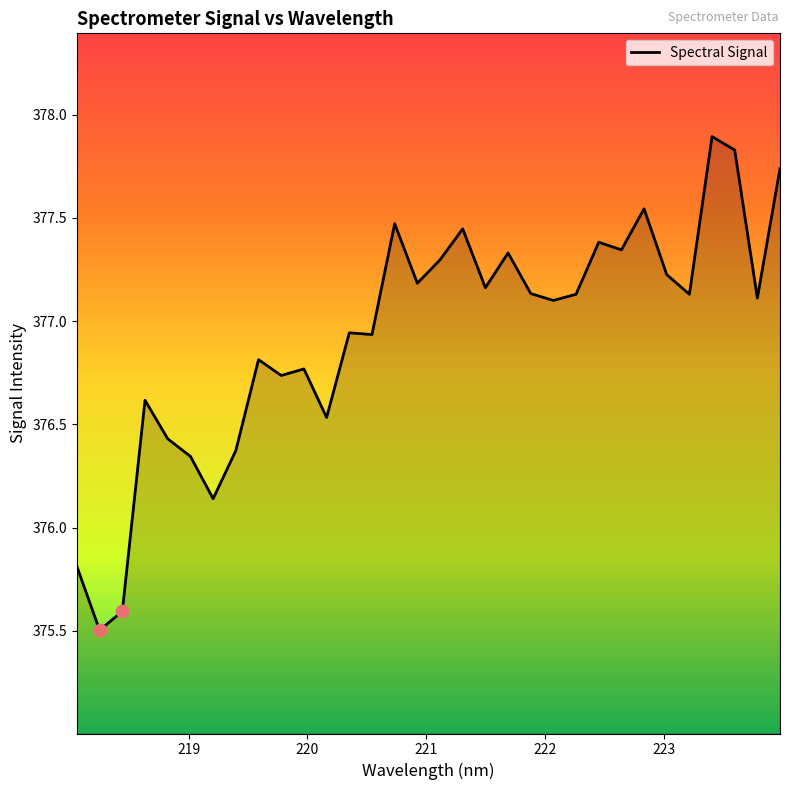

What is the greatest value displayed?

377.9